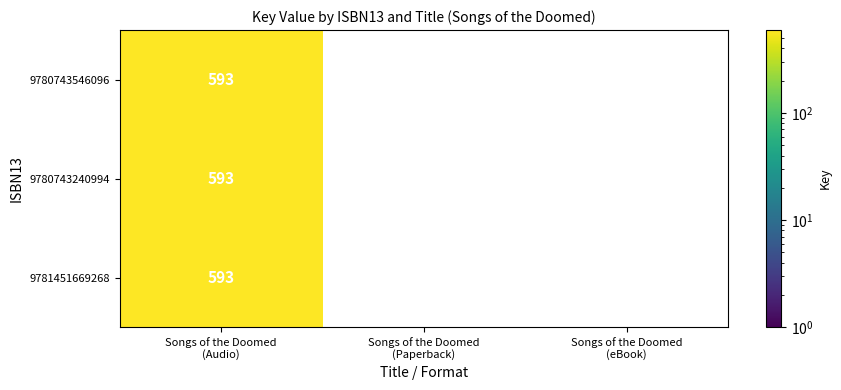

What is the sum of all 9781451669268 values?

593